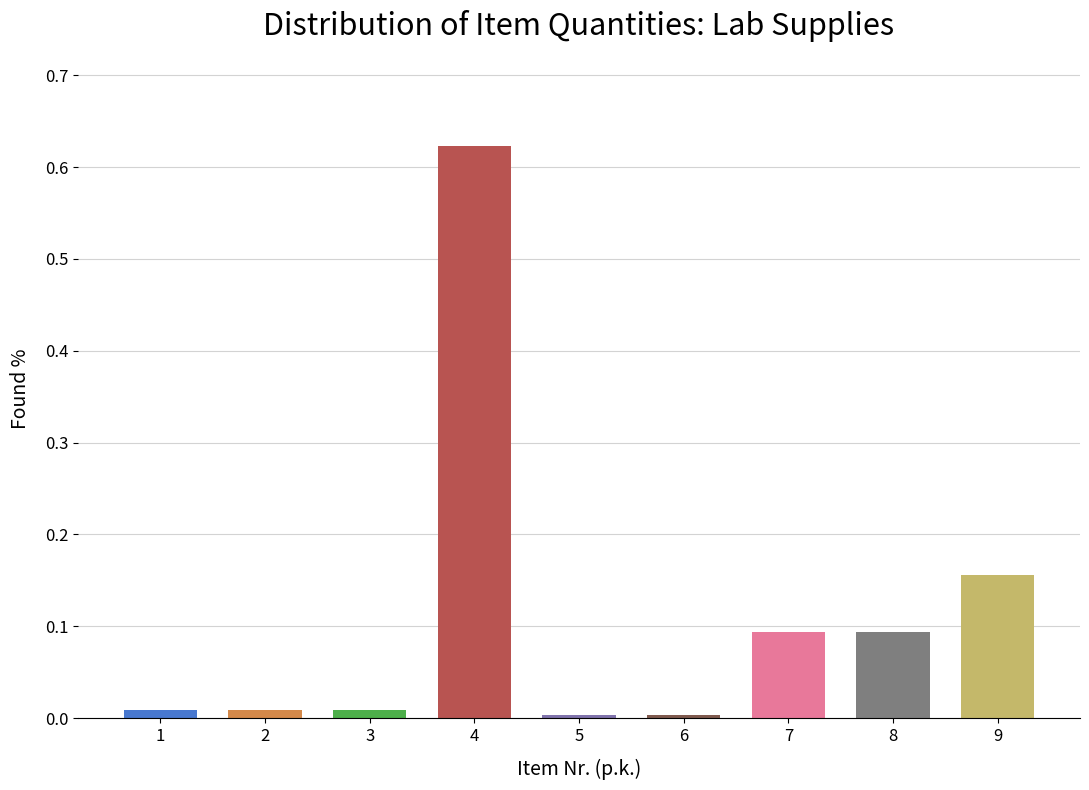

Are the bars horizontal?

No